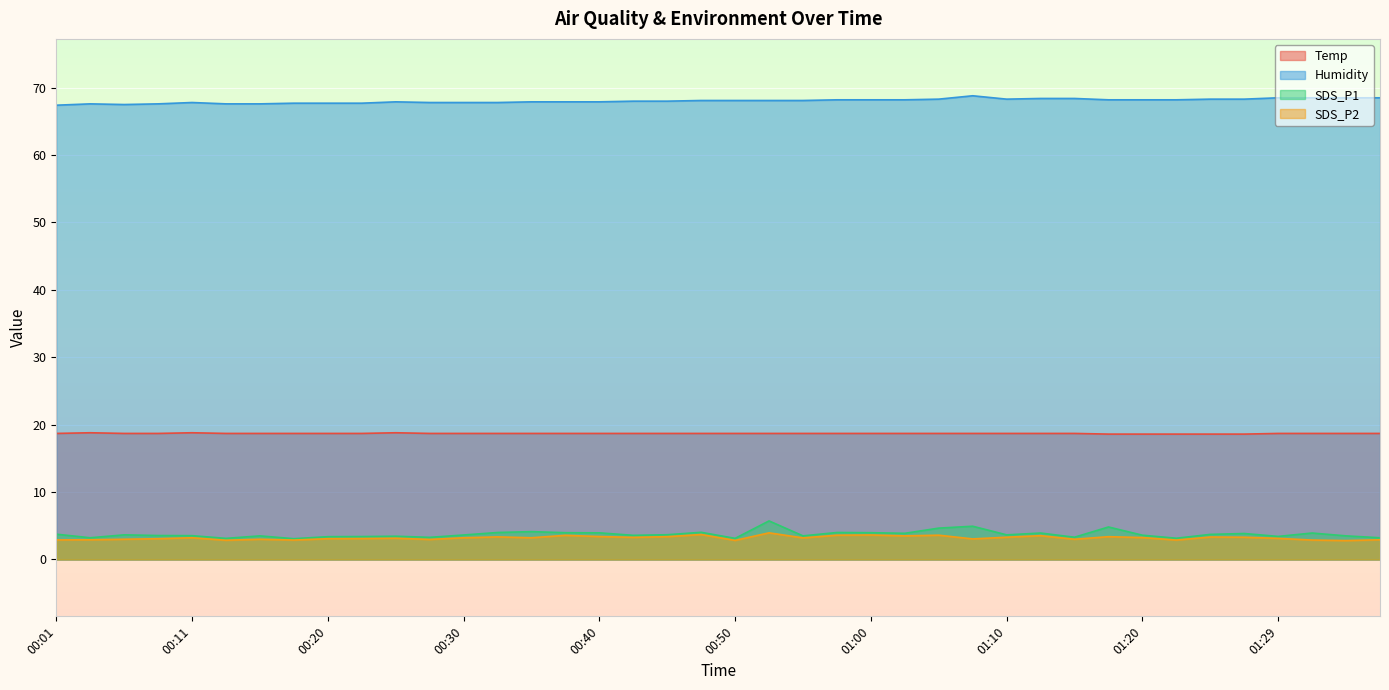

How many data points in SDS_P2 are less than 3?

10